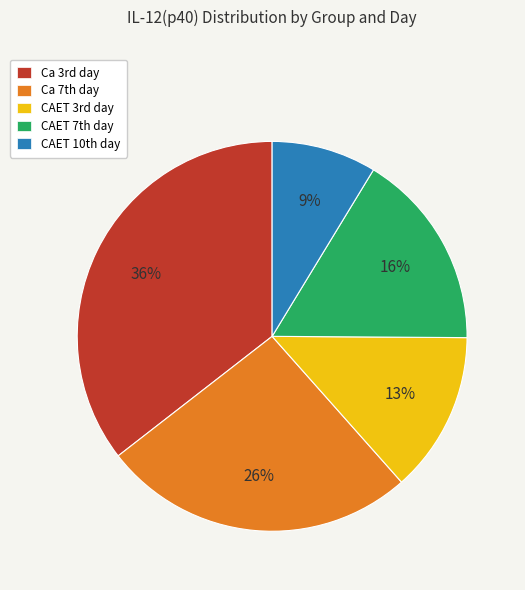

Rank the categories by value from lowest to highest.

CAET 10th, CAET 3rd, CAET 7th, Ca 7th, Ca 3rd